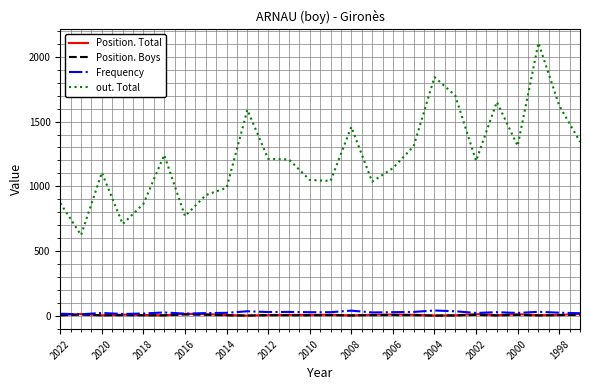

Which series has the largest total across all categories?

out. Total